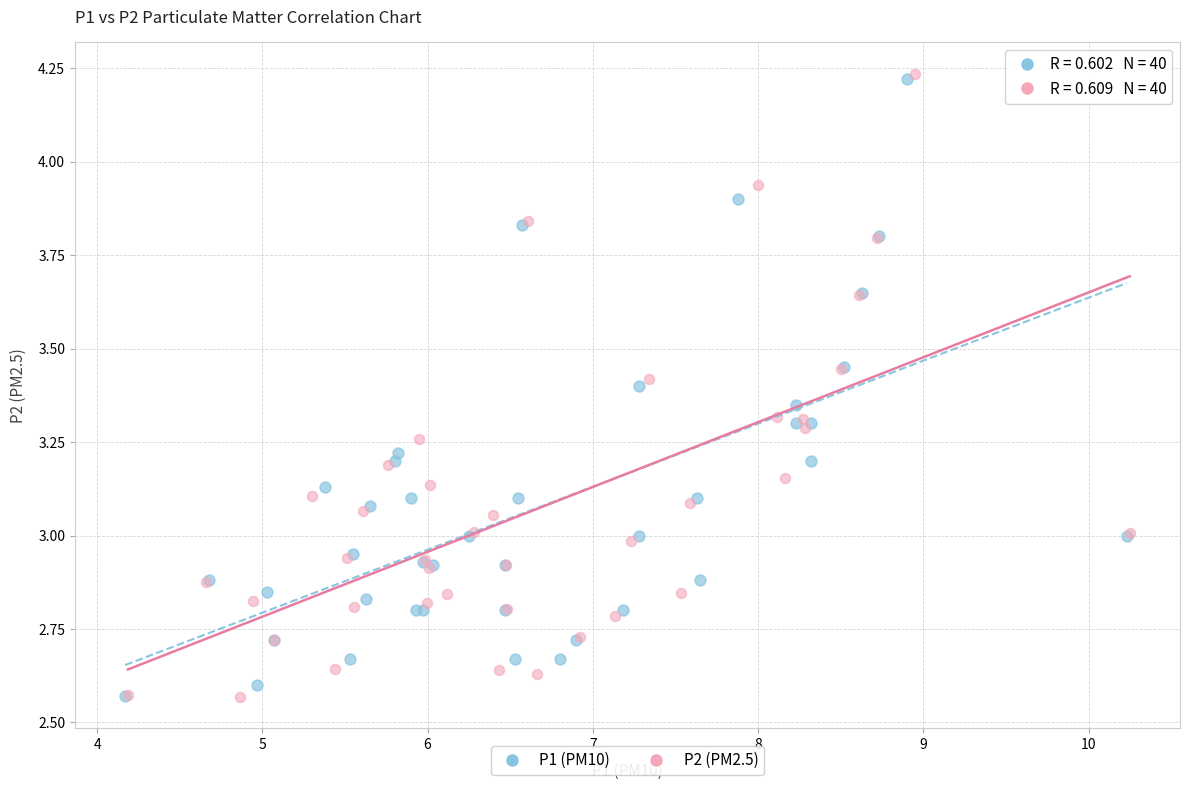

Which series has the largest Y range (max minus min)?

P2 (PM2.5)